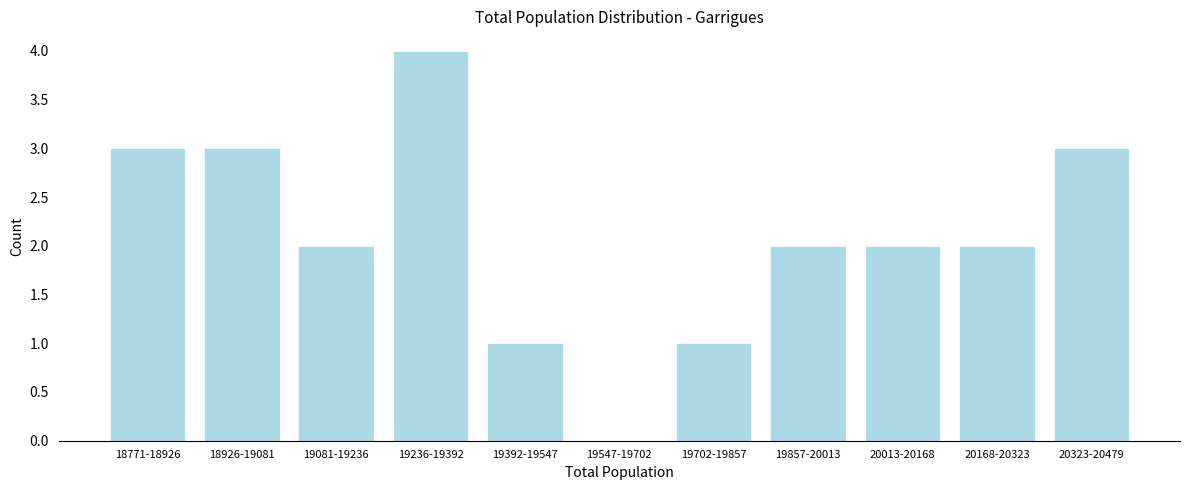

Reading left to right, list all the values displayed in this chart.

18771-18926=3	18926-19081=3	19081-19236=2	19236-19392=4	19392-19547=1	19547-19702=0	19702-19857=1	19857-20013=2	20013-20168=2	20168-20323=2	20323-20479=3